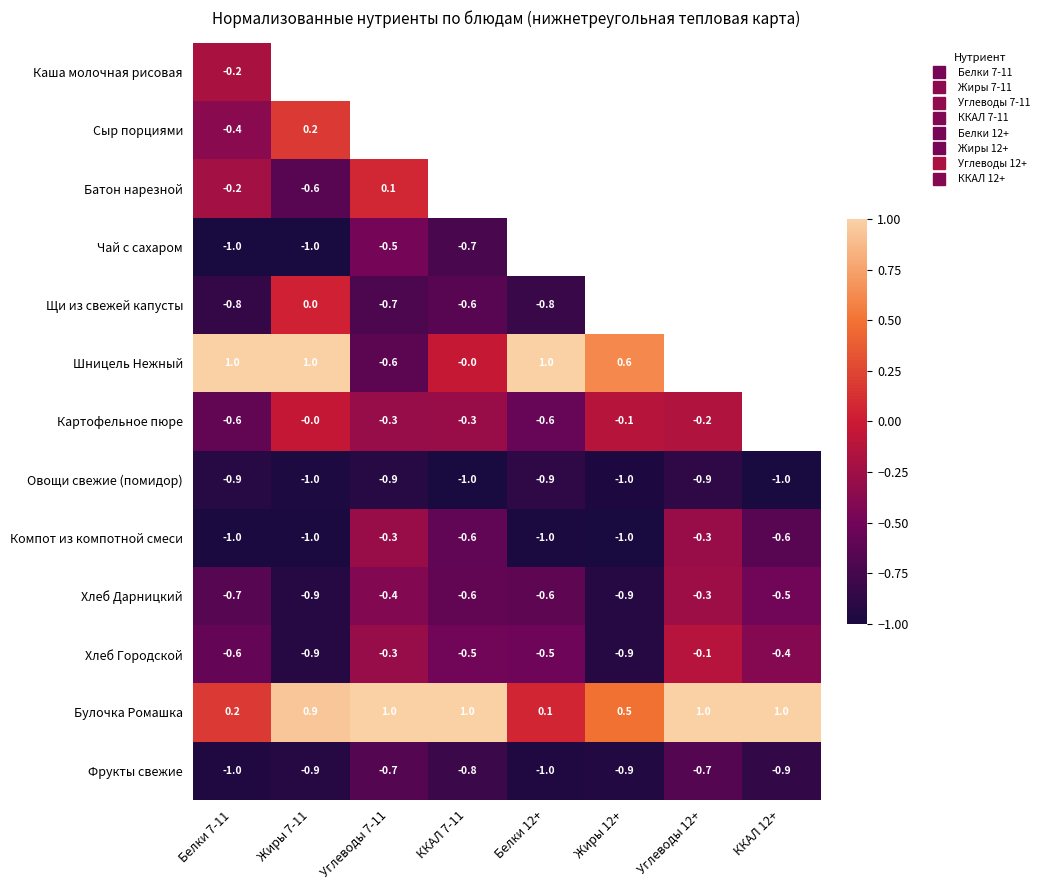

Rank the series at Жиры 7-11 from lowest to highest value.

Чай с сахаром, Компот из компотной смеси, Овощи свежие (помидор), Батон нарезной, Каша молочная рисовая, Хлеб Дарницкий, Хлеб Городской, Фрукты свежие, Картофельное пюре, Щи из свежей капусты, Сыр порциями, Булочка Ромашка, Шницель Нежный